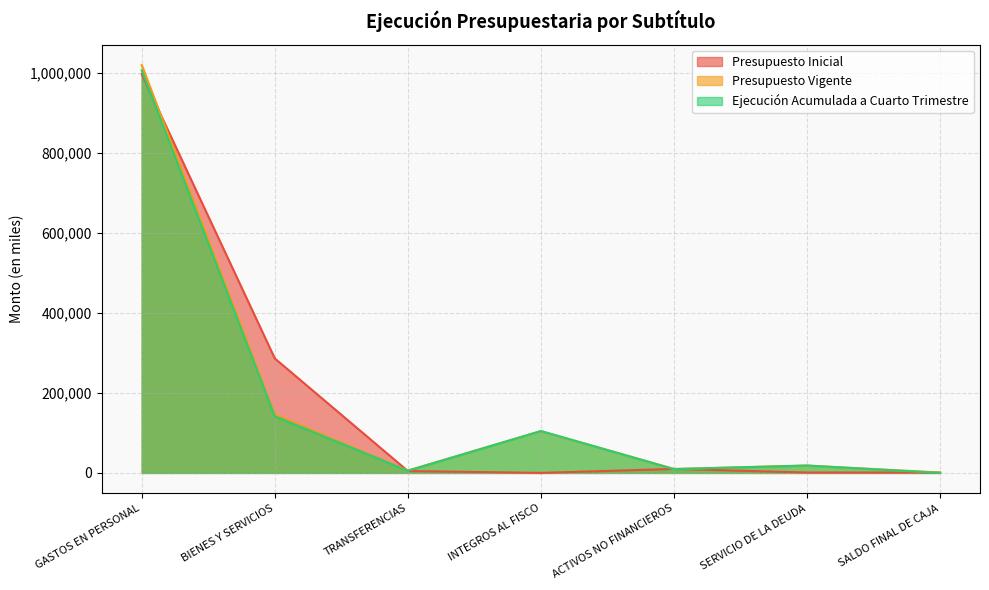

How many data points in Ejecución Acumulada a Cuarto Trimestre are above 18404?

3